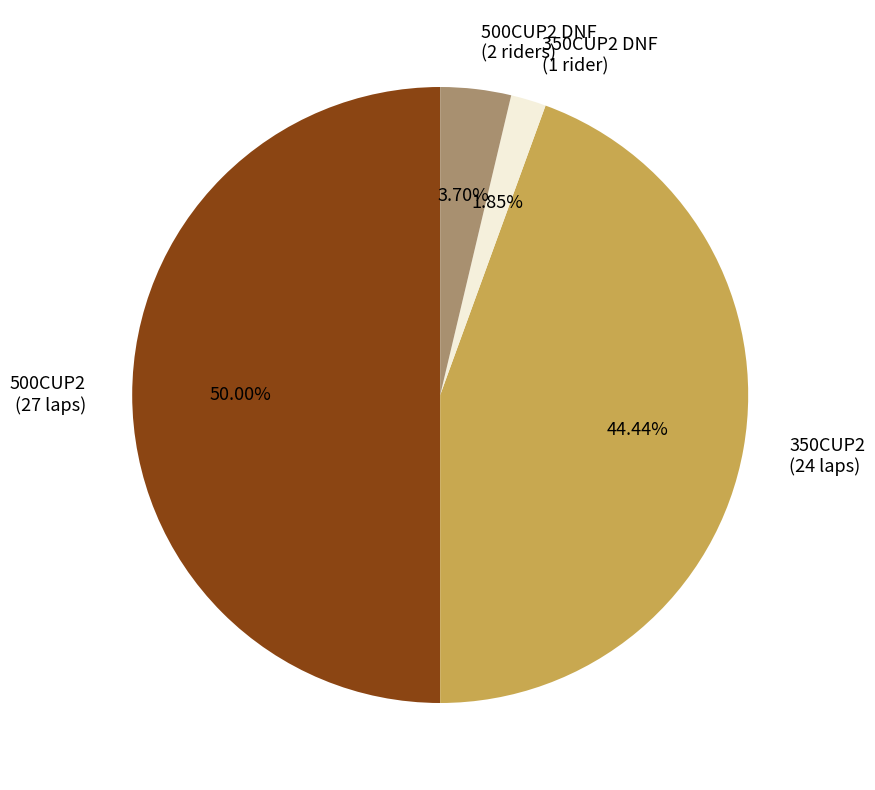

How many slices are in this pie chart?

4